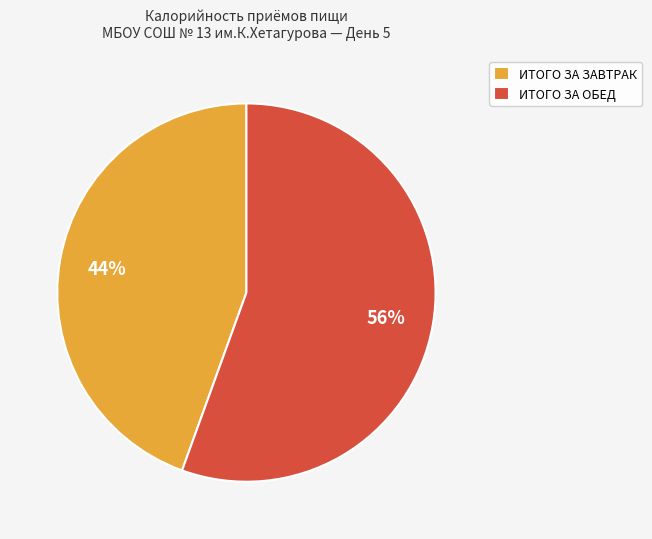

Rank the categories by value from highest to lowest.

ИТОГО ЗА ОБЕД, ИТОГО ЗА ЗАВТРАК